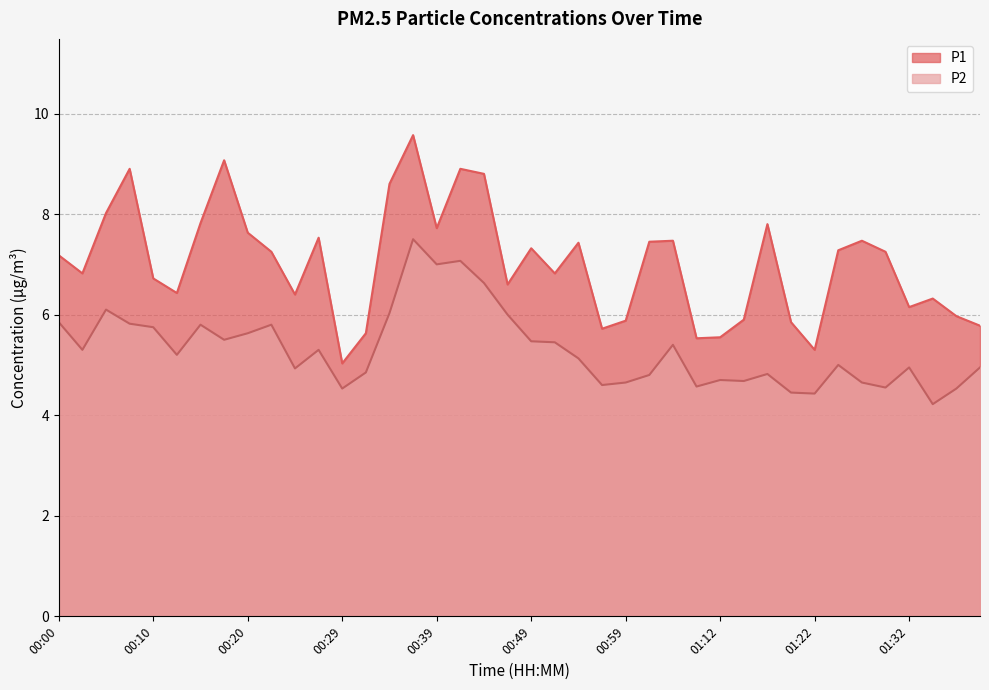

Is it true that P2 equals 7.1 at 01:19?

False